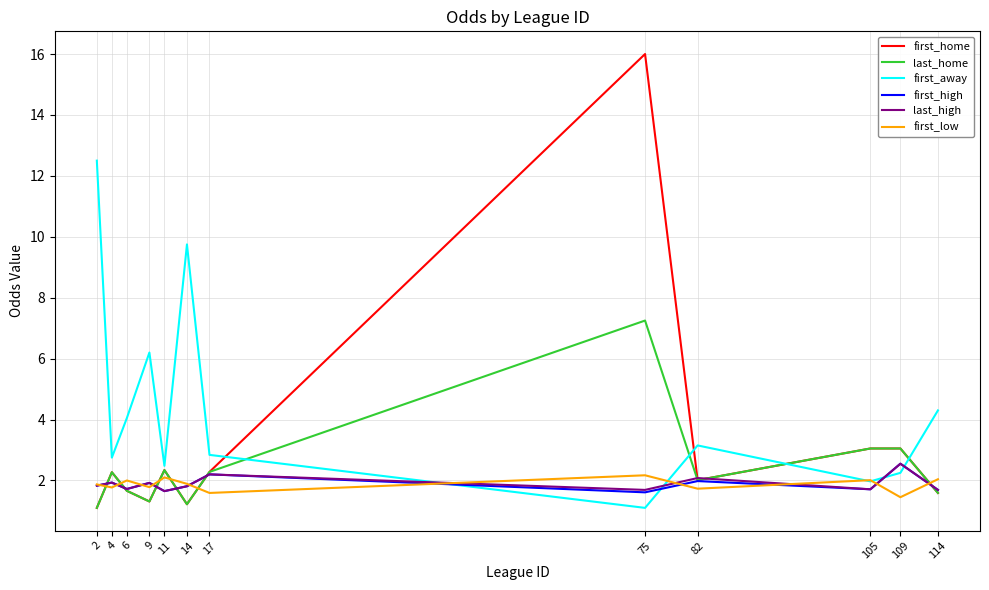

What is the difference between the maximum and minimum values in the first_low series?

0.7